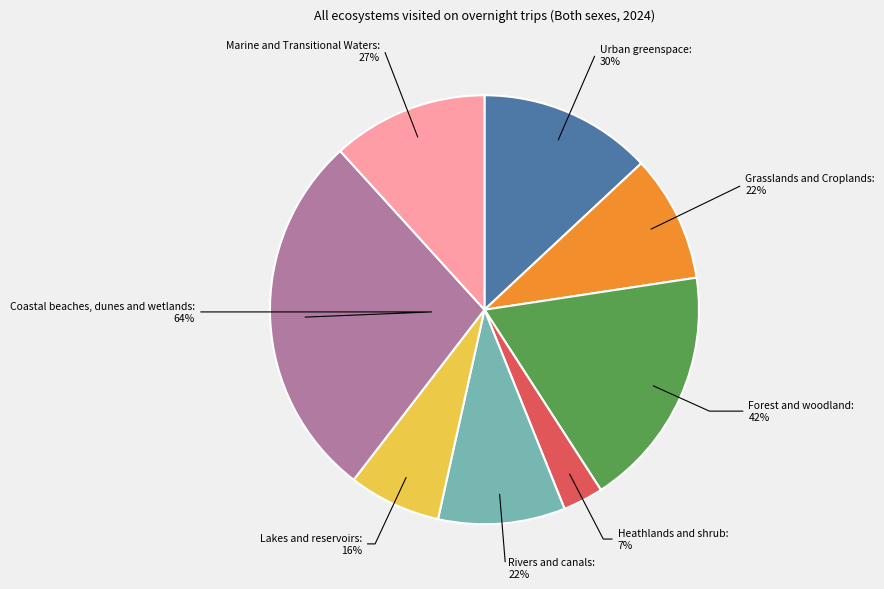

How many segments does this pie chart have?

8